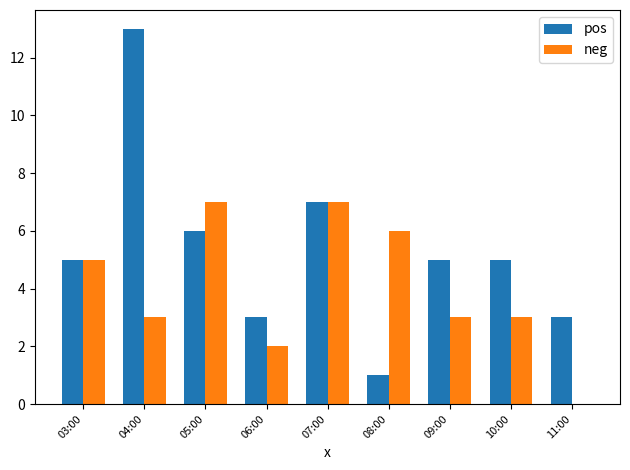

What is the greatest value displayed?

13